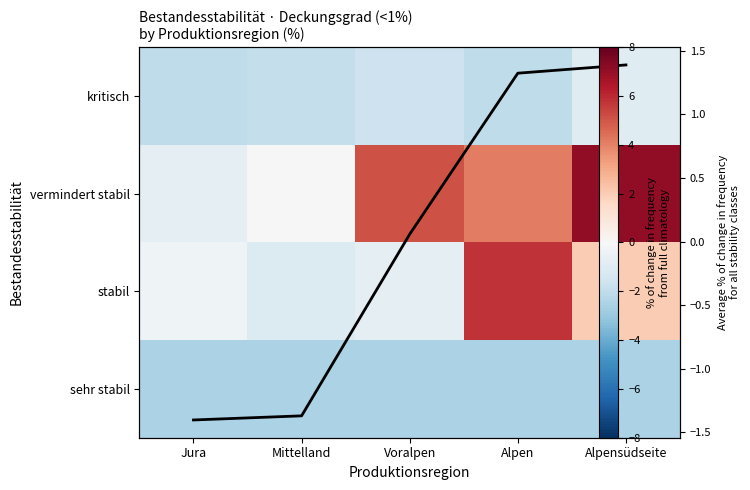

What is the approximate value of sehr stabil at Alpensüdseite?

-2.5